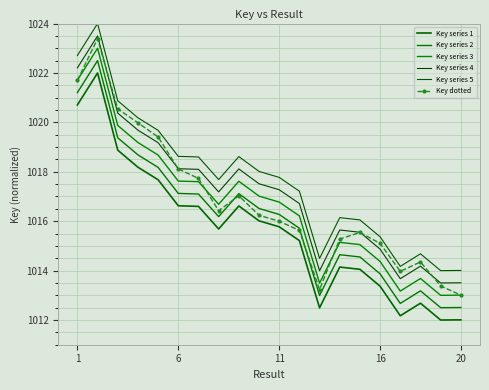

After their last crossing, which series has the higher values: Key series 2 or Key dotted?

Key dotted